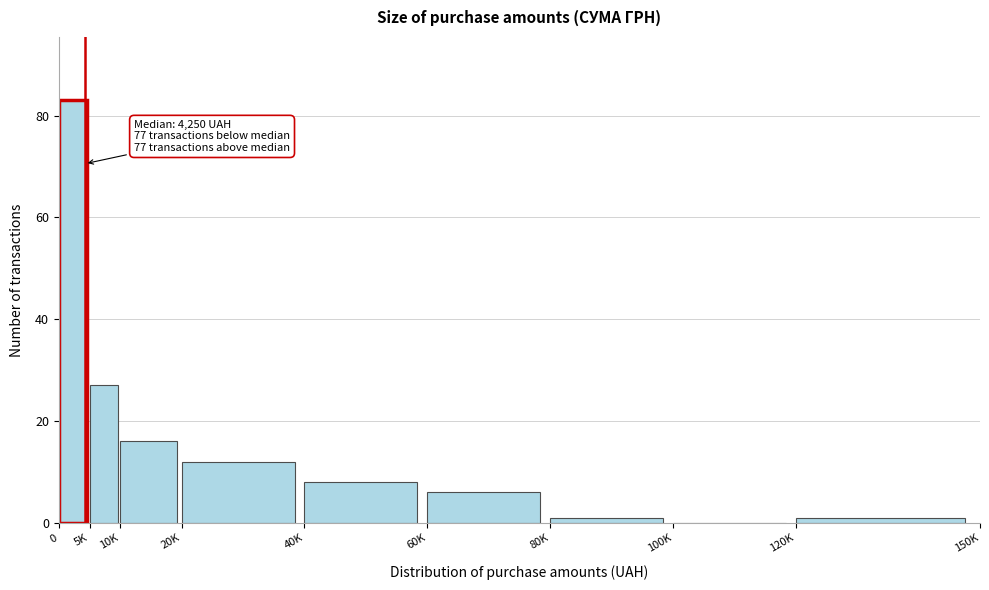

Reading right to left, transcribe all the data shown in this chart.

120K=1	100K=0	80K=1	60K=6	40K=8	20K=12	10K=16	5K=27	0=83